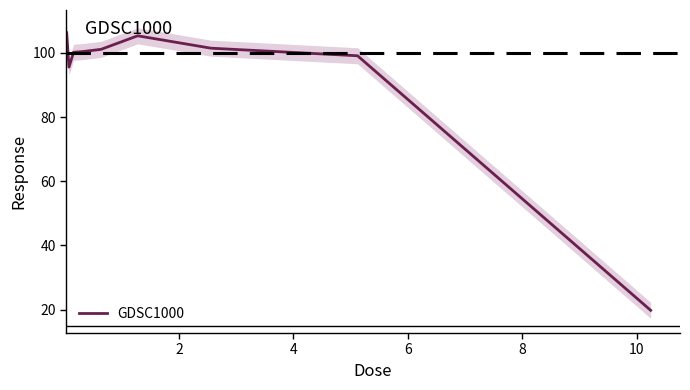

What is the maximum value for GDSC1000?

106.3